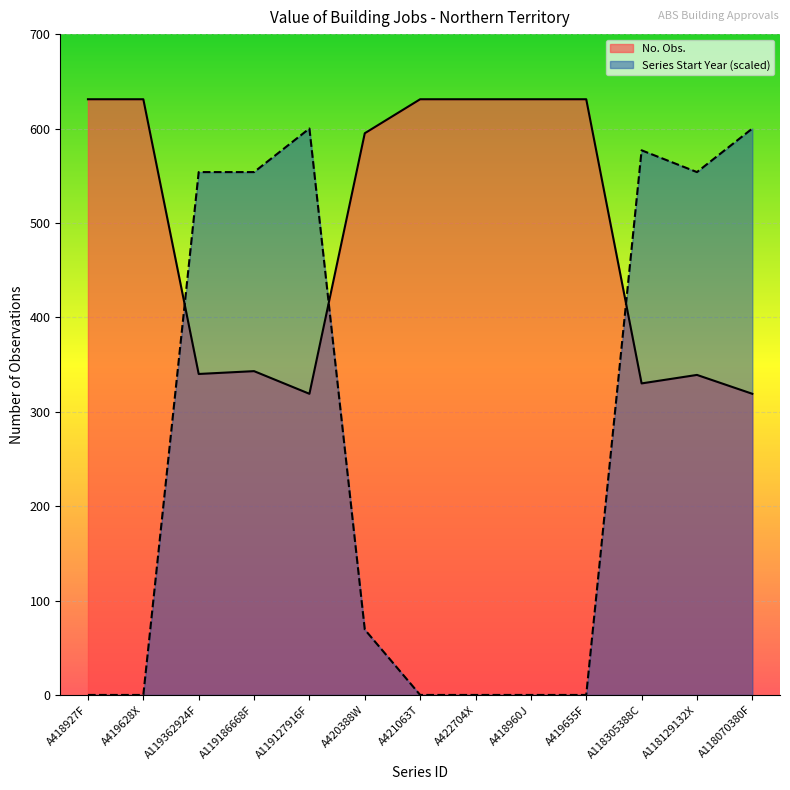

True or false: there are more than 0 points higher than both neighbors.

True